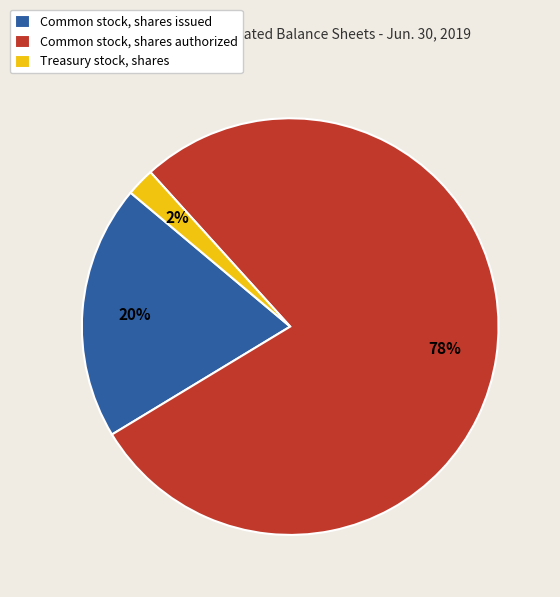

Between Common stock, shares issued and Treasury stock, shares, which is larger?

Common stock, shares issued